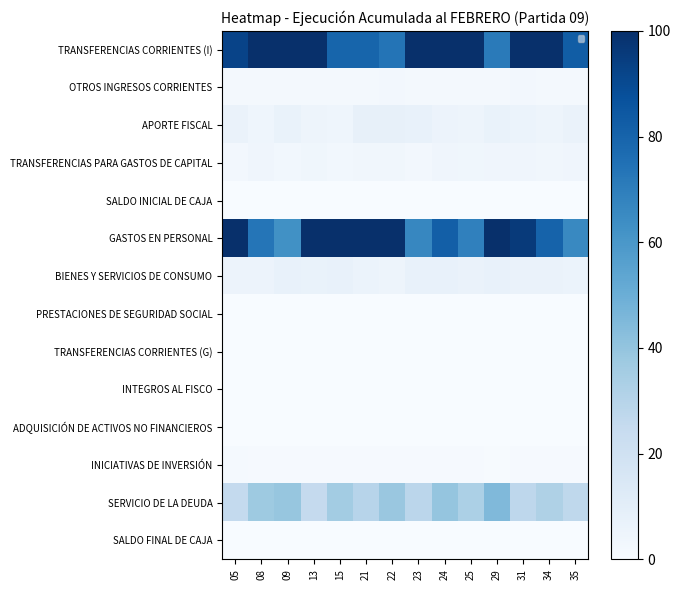

How many data points does each series have?

14